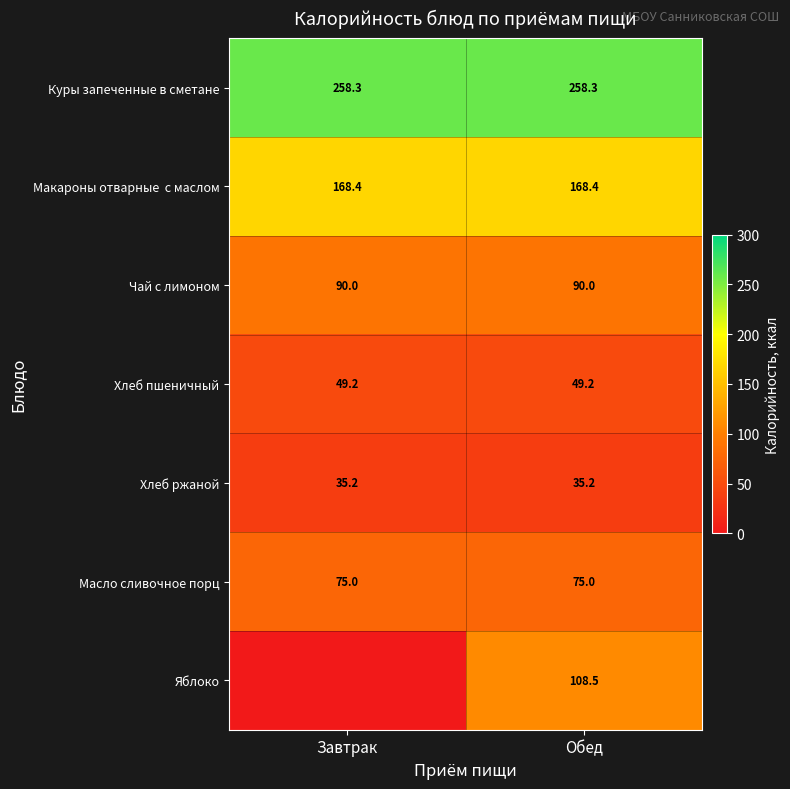

What is the sum of the Чай с лимоном values at Обед and Завтрак?

180.0